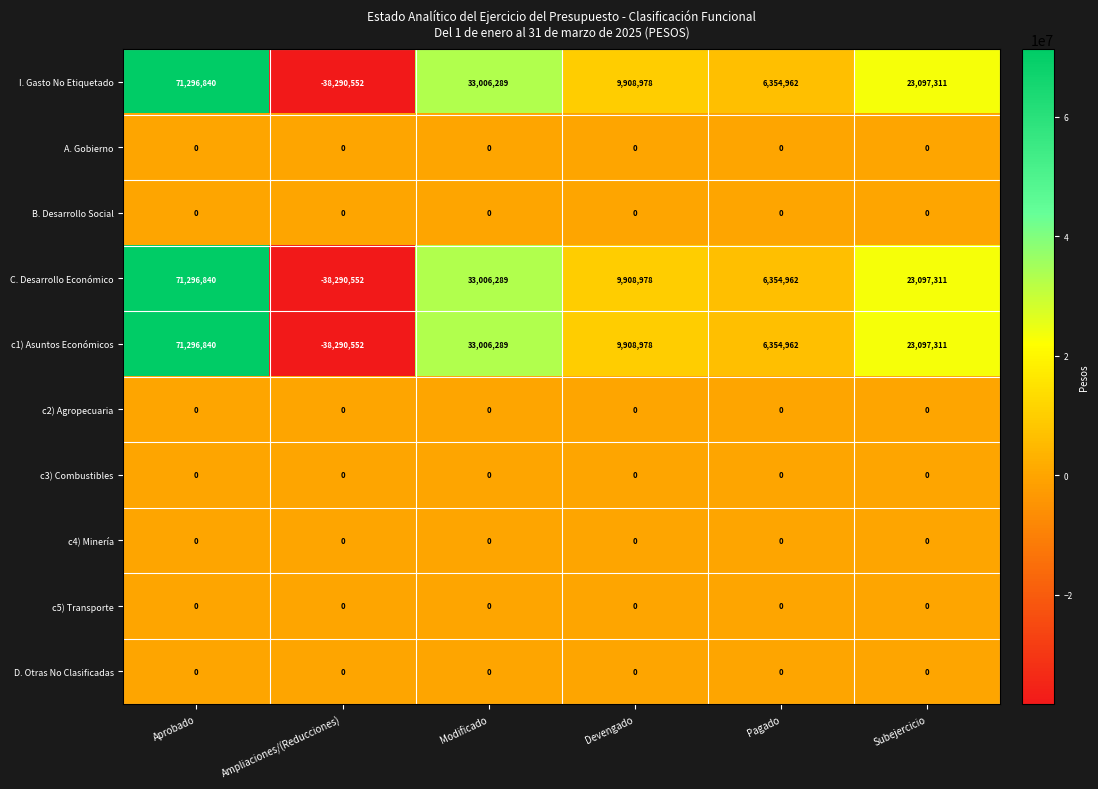

What is the maximum value shown in the chart?

71296840